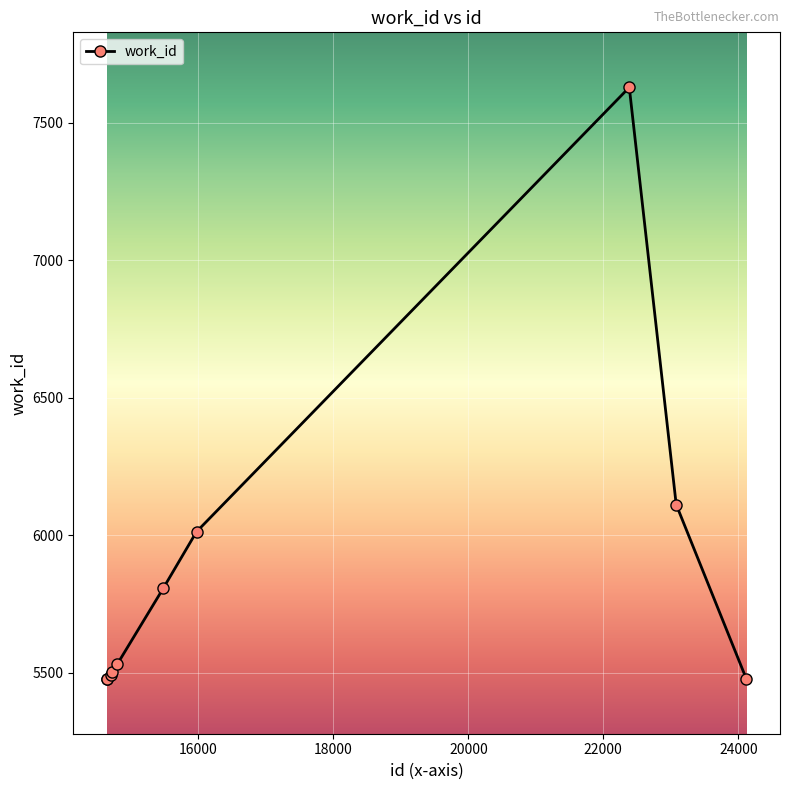

Reading right to left, list all the values displayed in this chart.

5479	6112	7628	6013	5807	5533	5504	5491	5479	5479